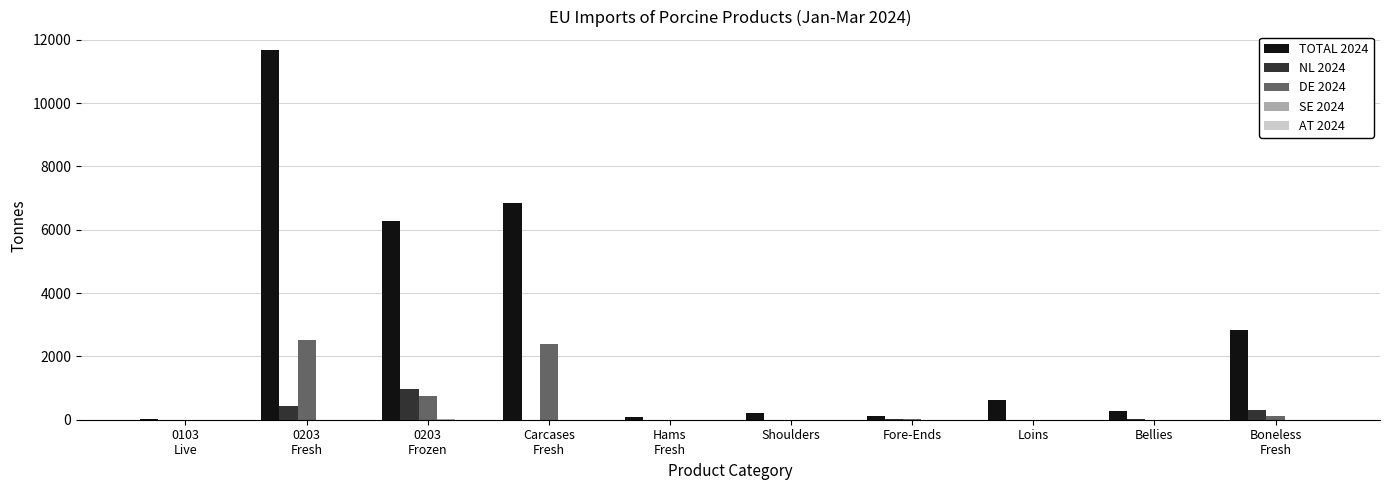

How many groups of bars are there?

10